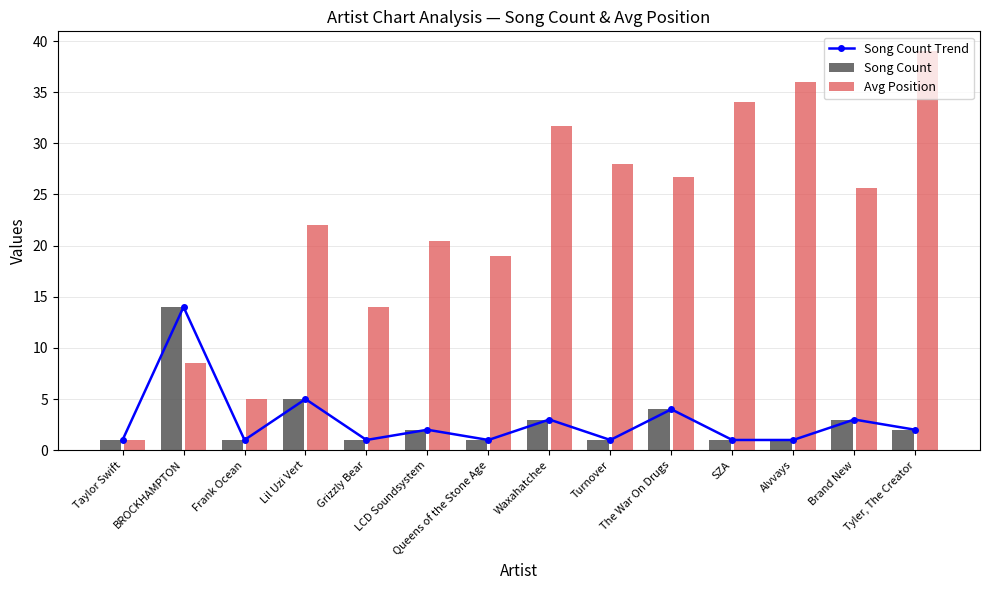

What are all the series names shown in the legend?

Song Count Trend, Song Count, Avg Position